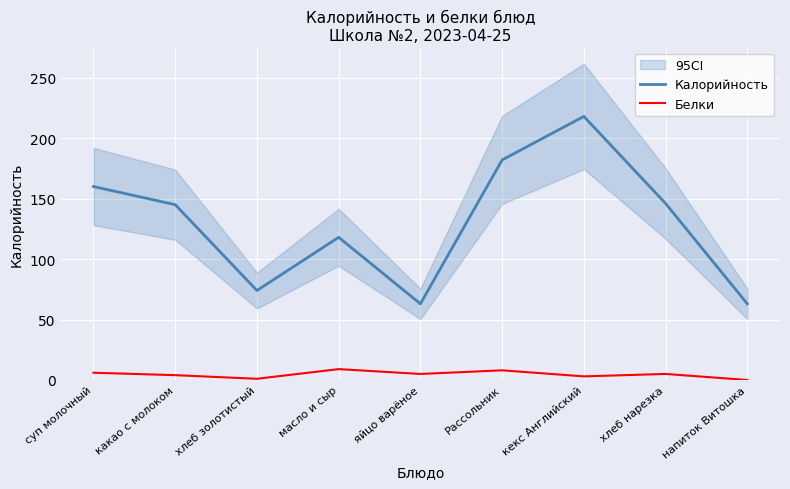

Does the chart display data point markers on the line(s)?

No